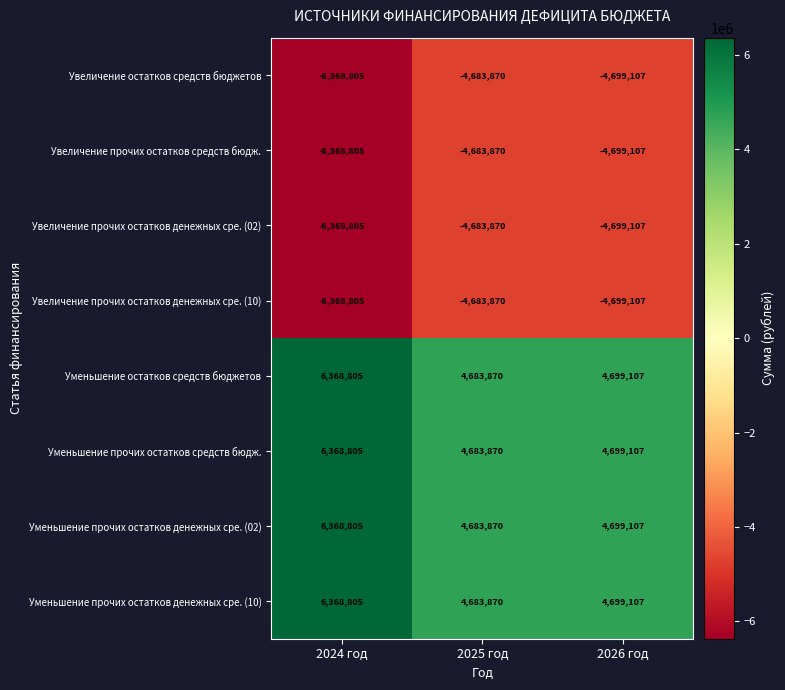

What is the average value of the Уменьшение прочих остатков денежных сре. (02) series?

5250594